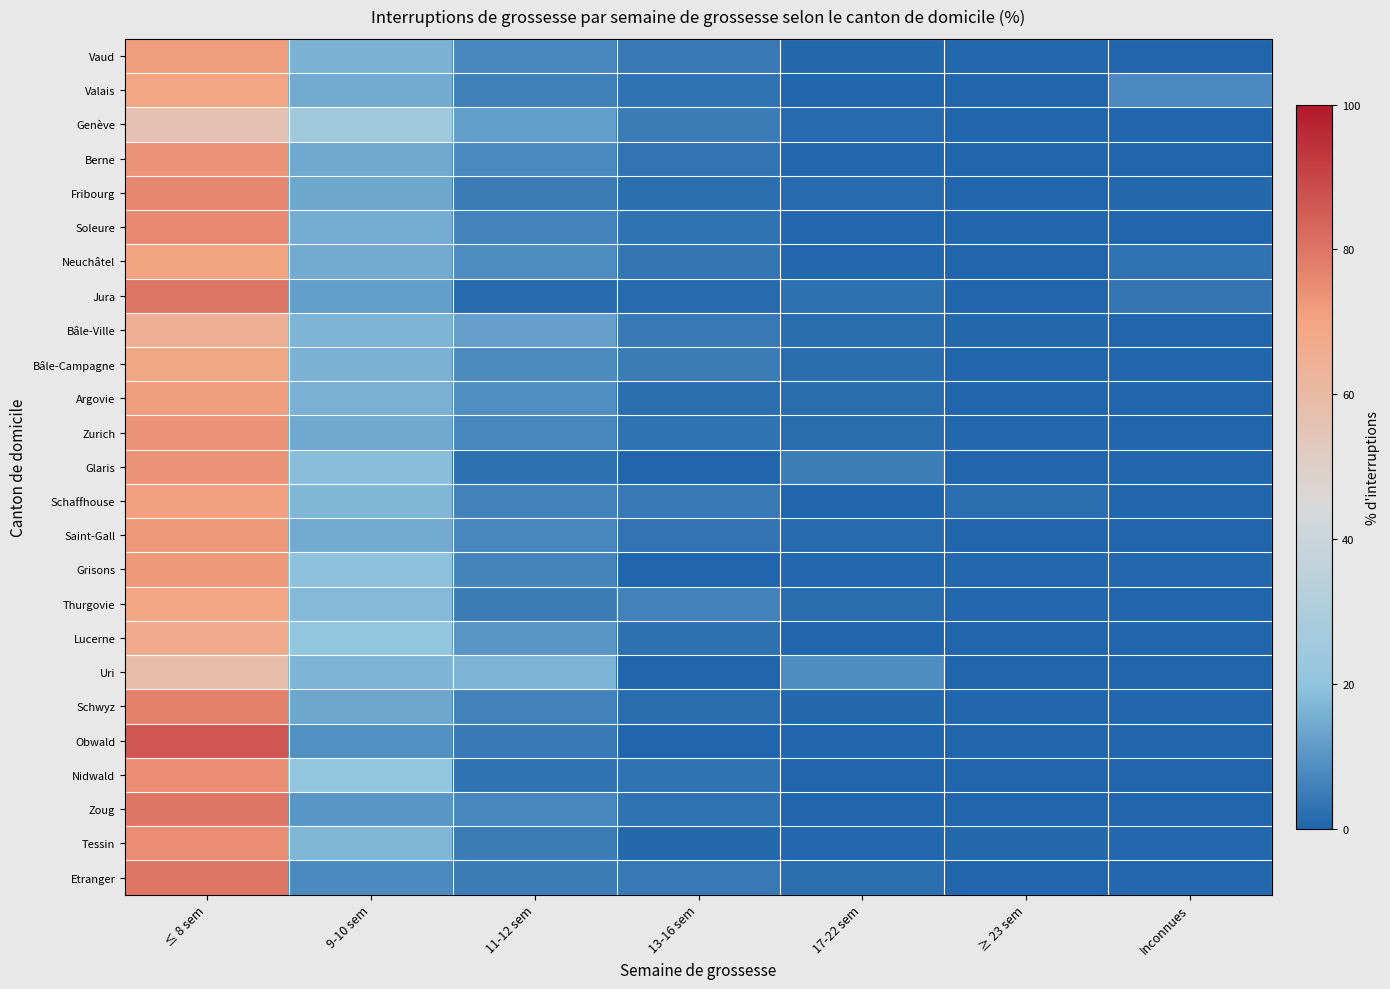

Between ≤ 8 sem and 11-12 sem, which series saw the biggest shift?

Obwald